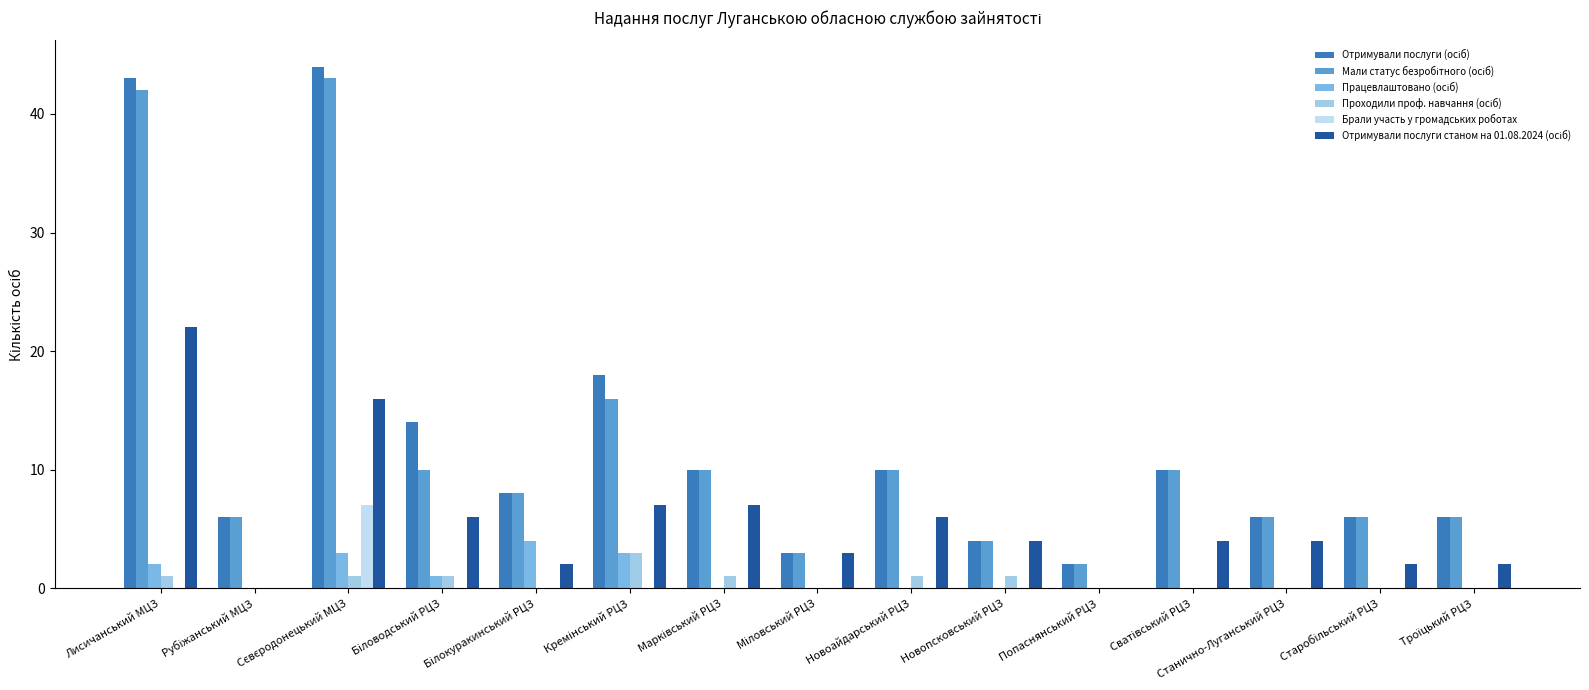

What position from the right is Попаснянський РЦЗ?

5